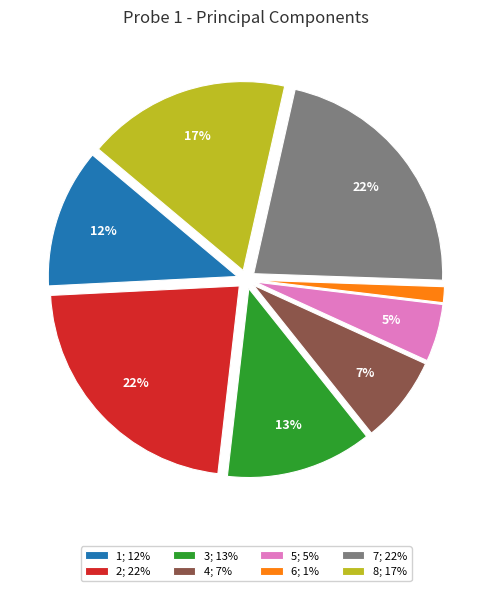

Which has a higher value, 5 or 2?

2